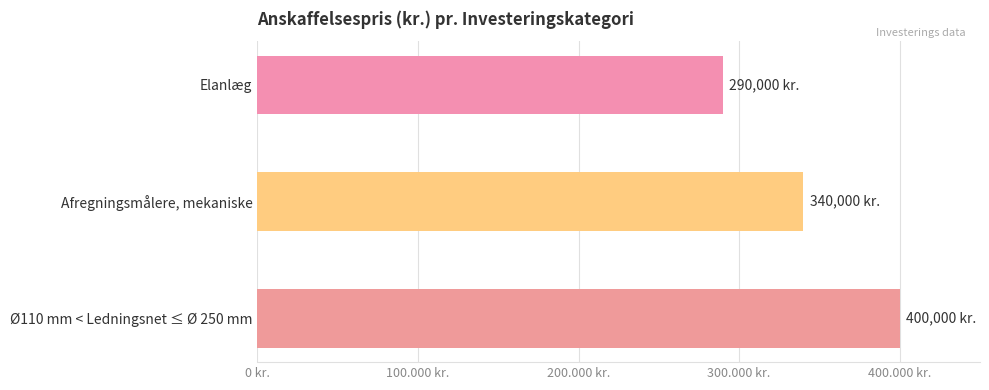

Does the chart contain any negative values?

No